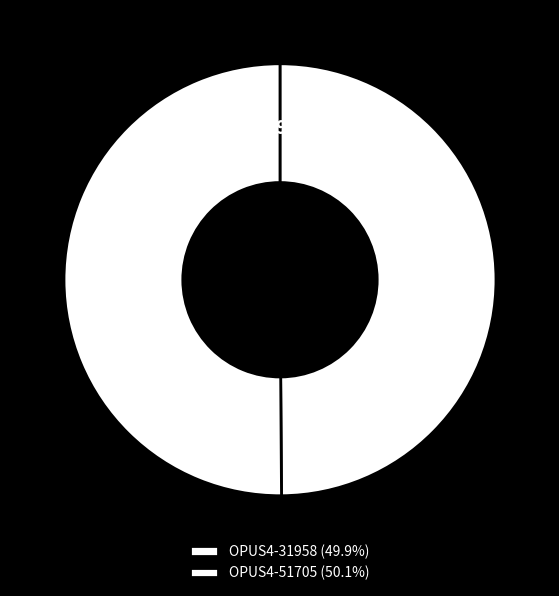

Count the number of slices in the pie.

2